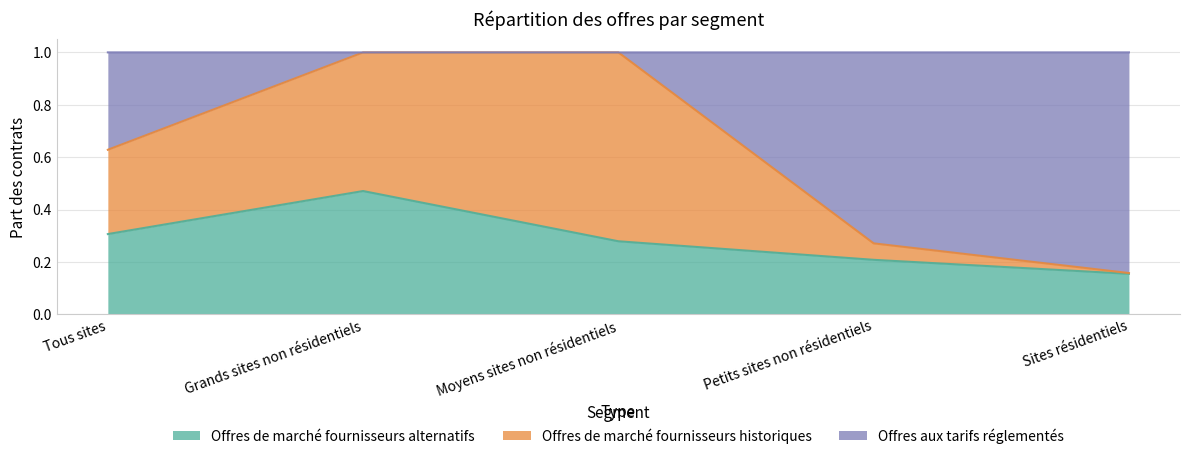

What are all the series names shown in the legend?

Offres de marché fournisseurs alternatifs, Offres de marché fournisseurs historiques, Offres aux tarifs réglementés